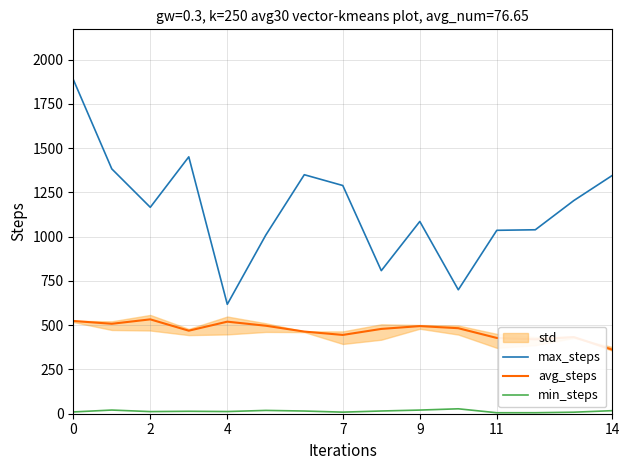

How many data points in avg_steps are above 479?

7